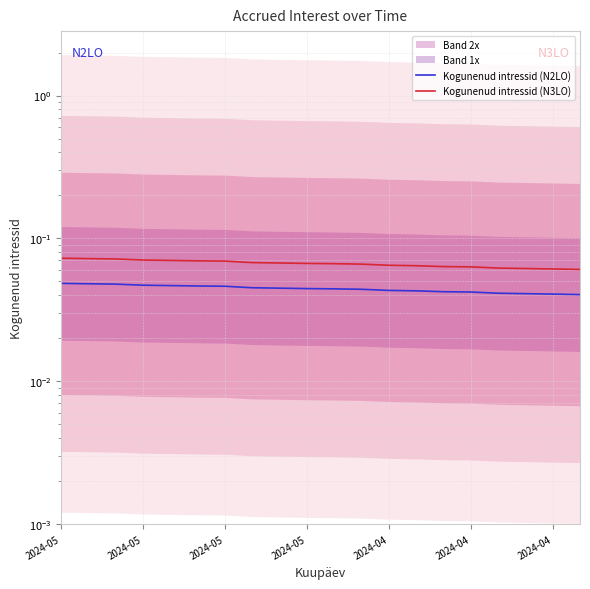

True or false: Kogunenud intressid (N2LO) and Kogunenud intressid (N3LO) intersect in this chart.

False